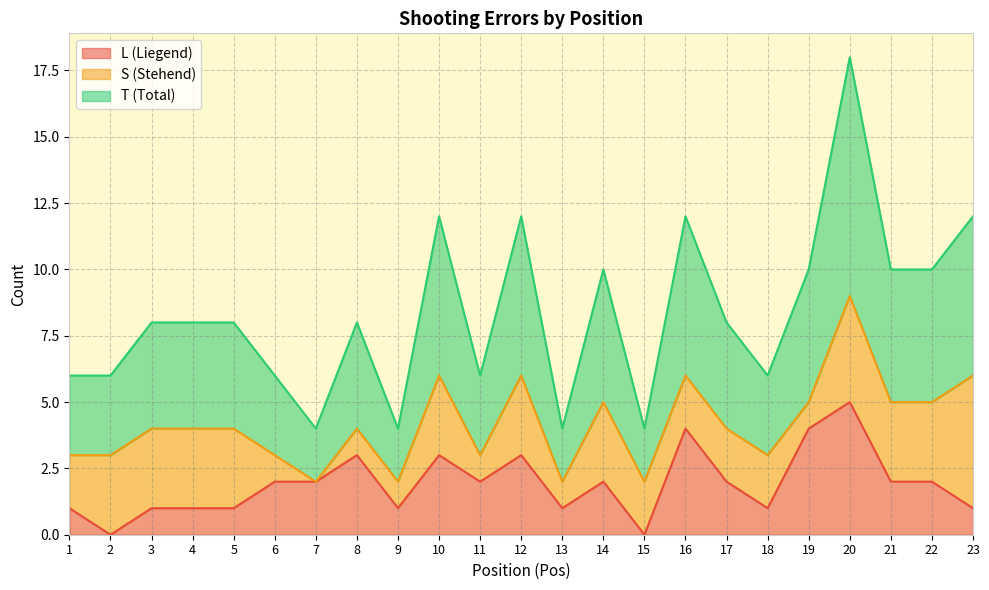

How many T (Total) values are between 3 and 5?

14